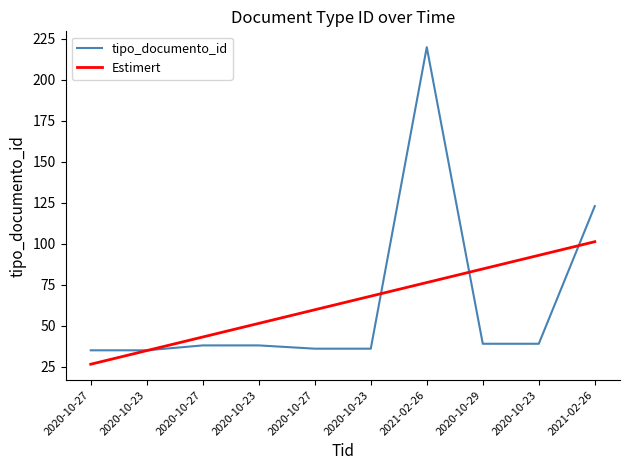

Is this an area chart (filled region under the line)?

No